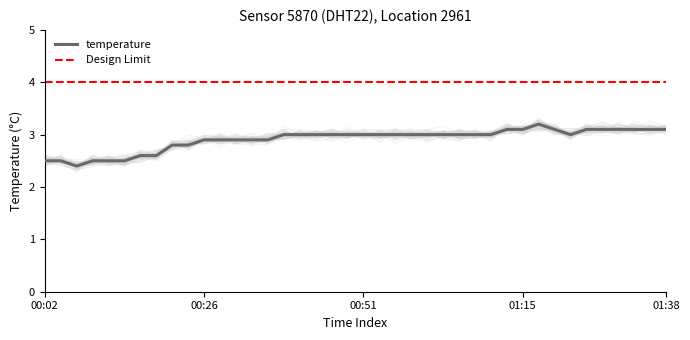

Between 01:01 and 00:56, which is larger?

01:01